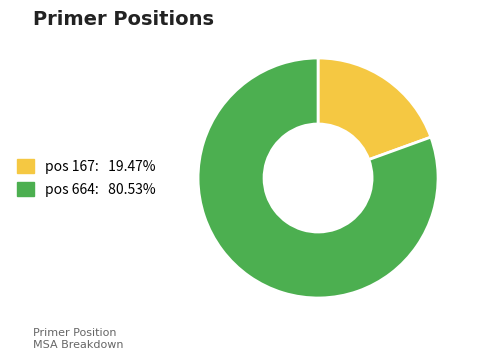

Does any single category account for the majority?

Yes